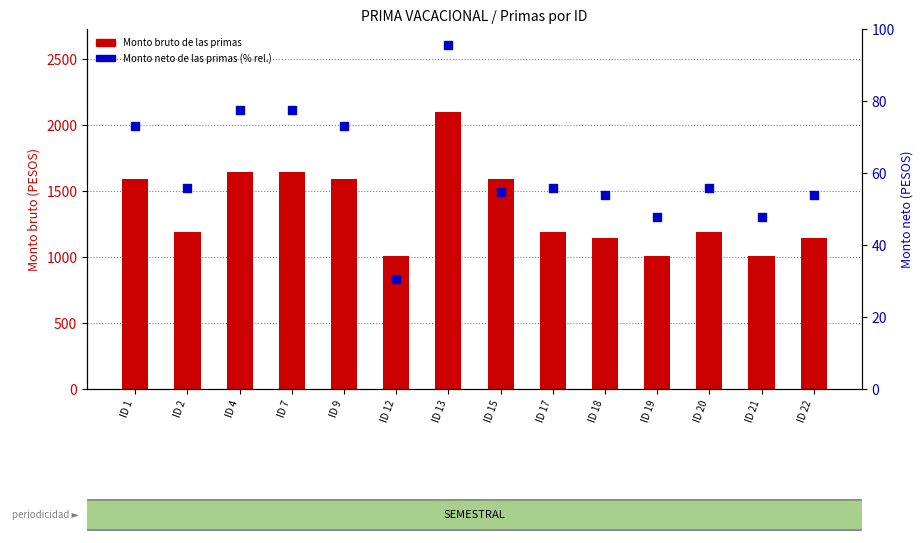

What are all the series names shown in the legend?

Monto bruto de las primas, Monto neto de las primas (% relativo)